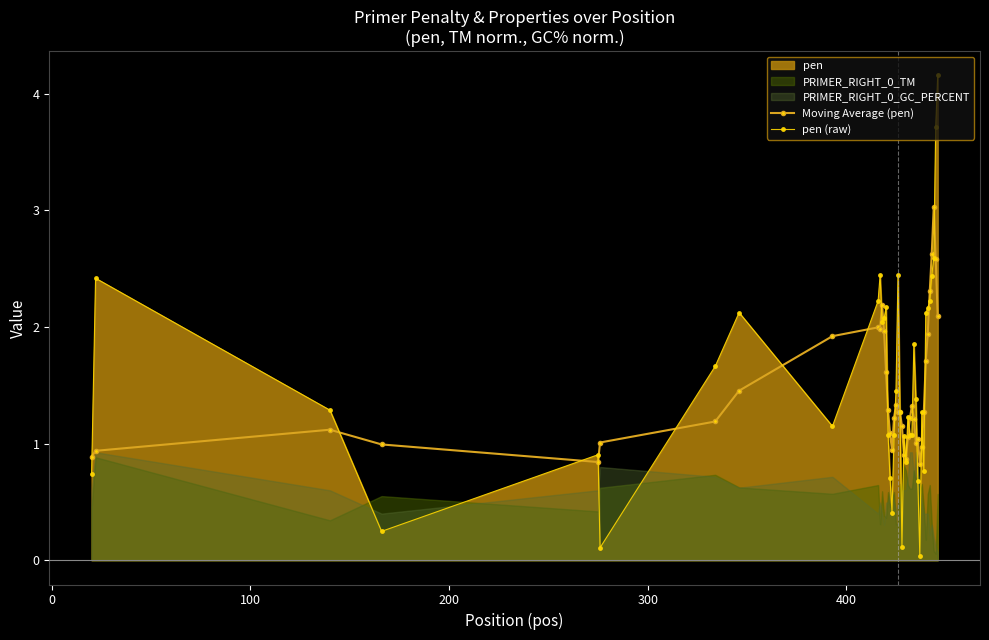

True or false: pen (raw) has more than 1 interior local peaks.

True